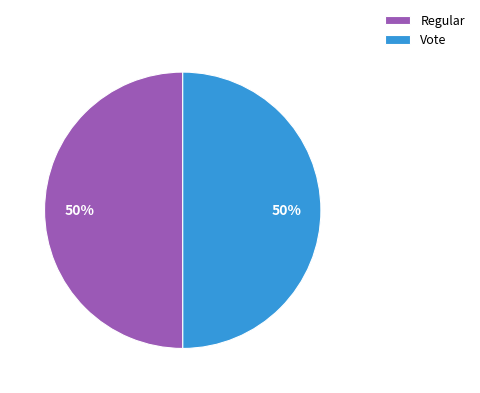

The Vote slice represents 50% of the pie. True or false?

True